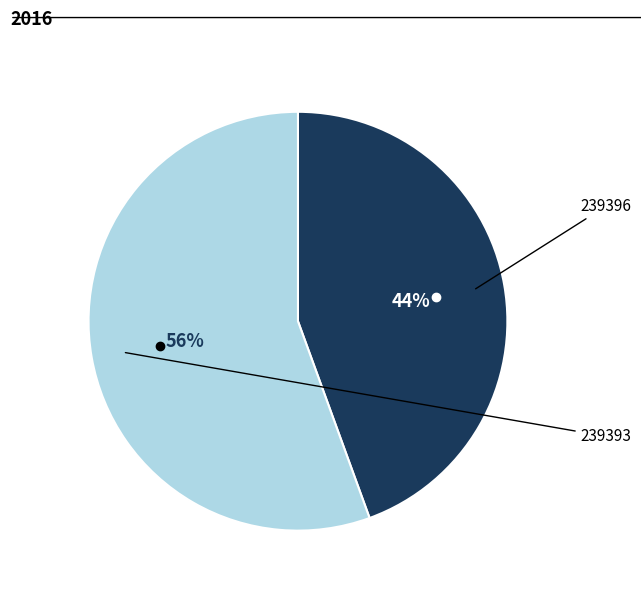

Does any single category account for the majority?

Yes